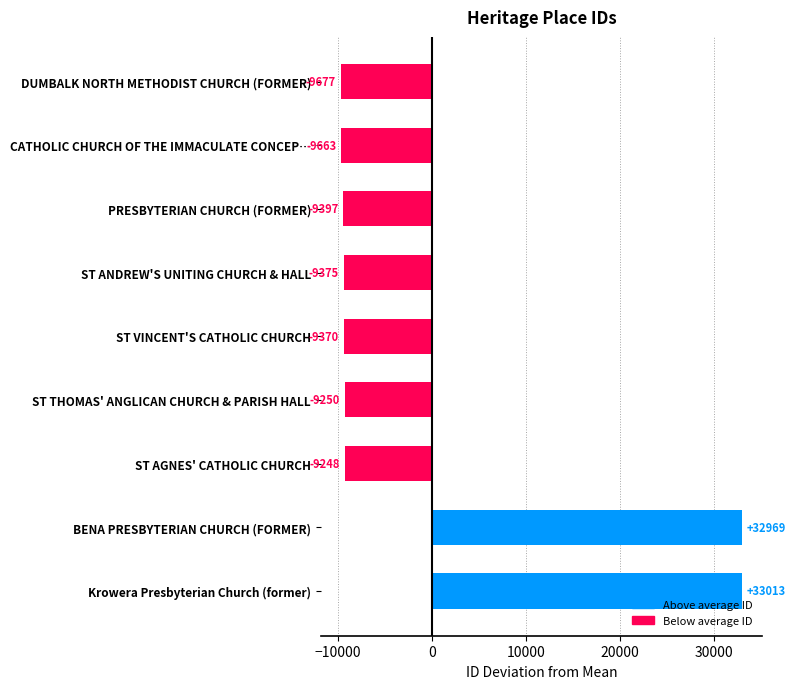

How many data points are above -9370?

4